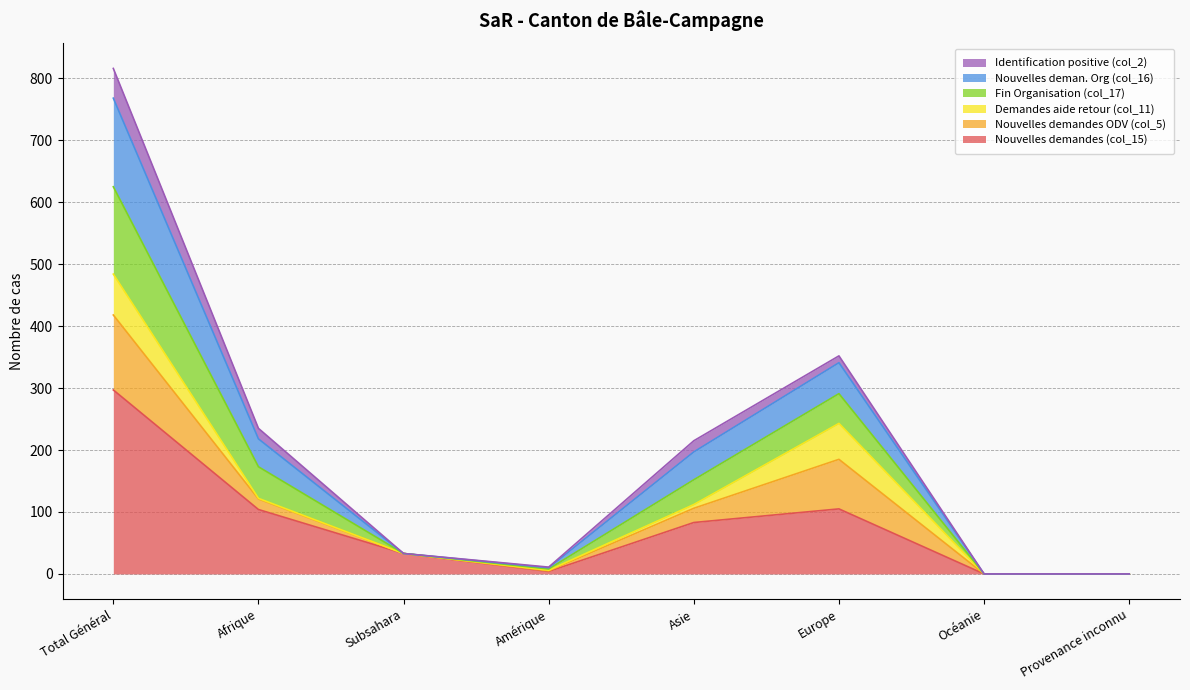

What is the total value across all series at Europe?

352